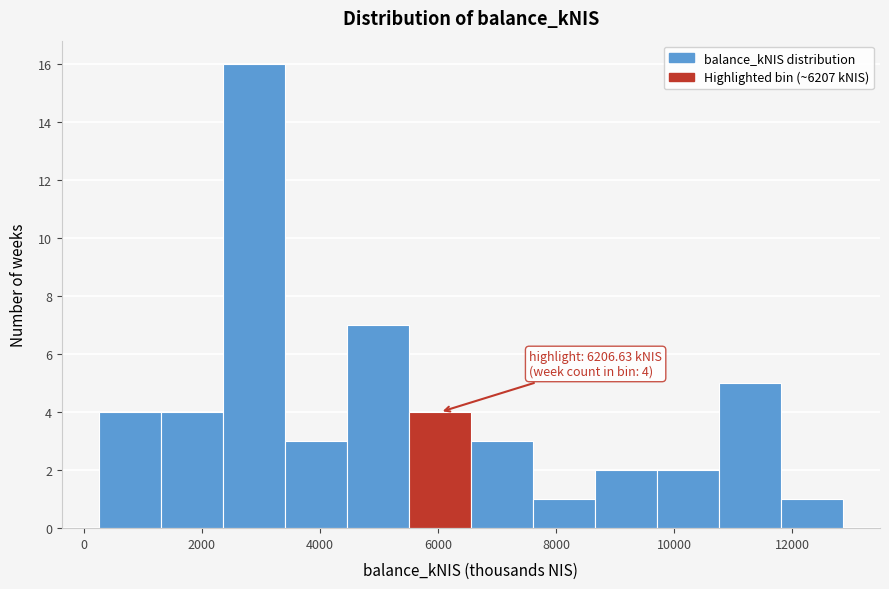

Which range on the x-axis has the tallest bar?

2400 to 3400